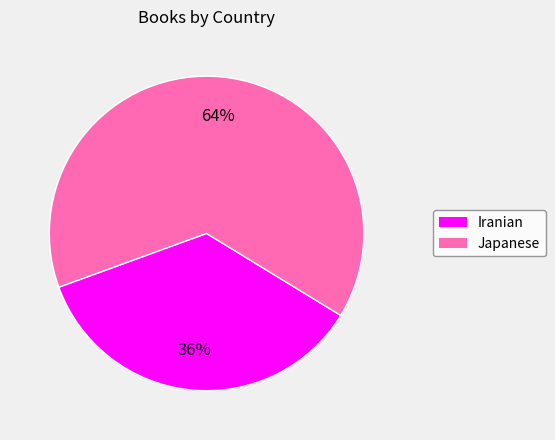

Count the number of slices in the pie.

2